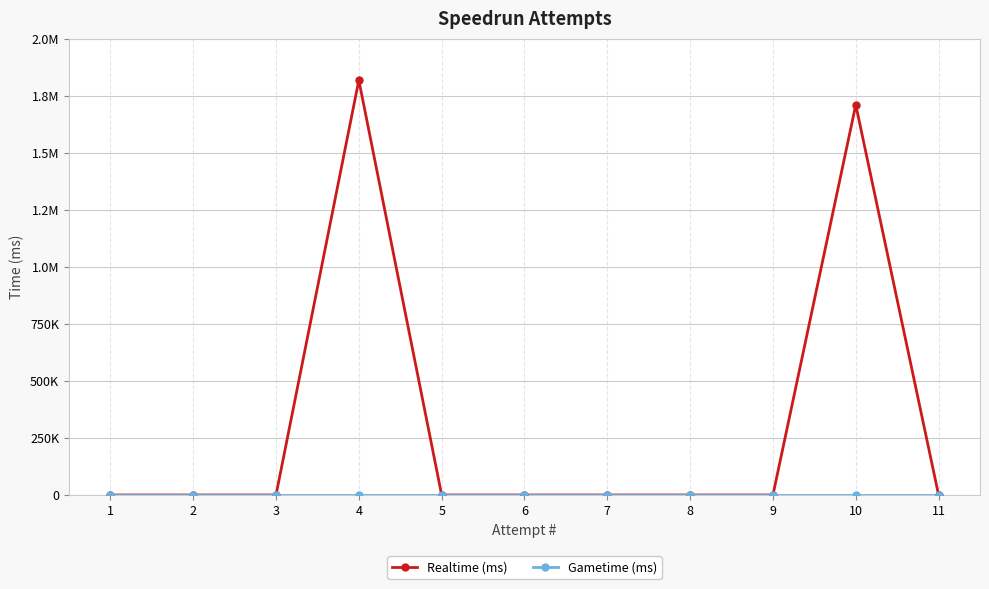

Does the chart have visible grid lines?

Yes